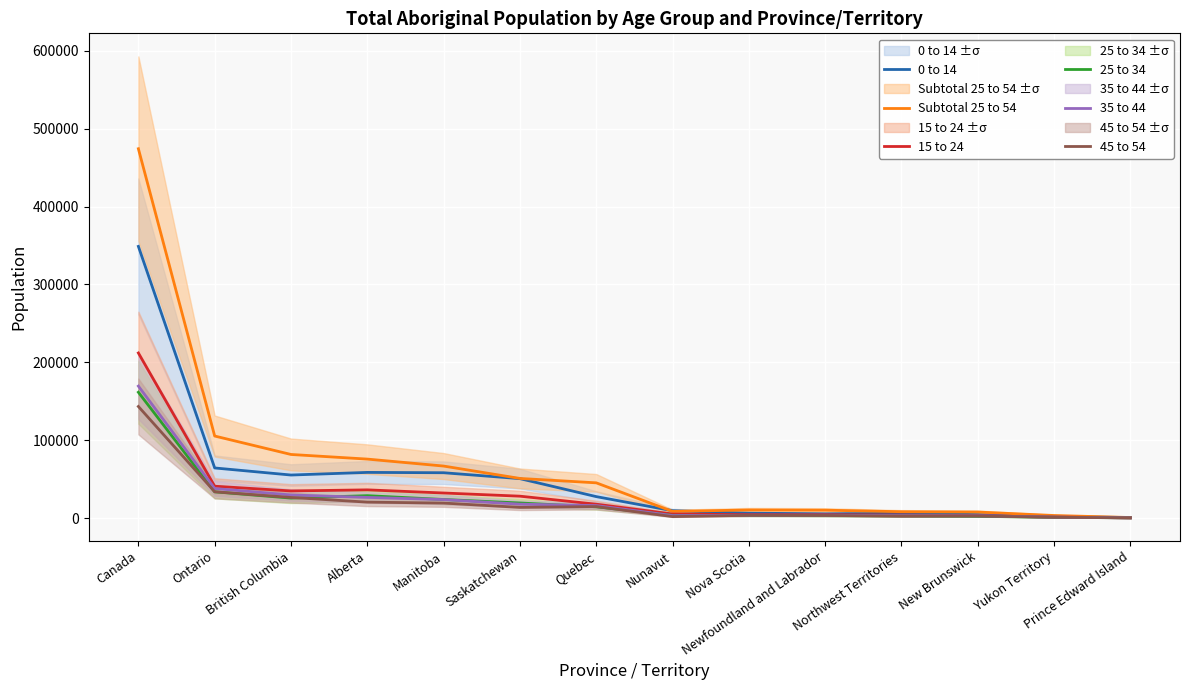

Which category has the lowest value in the 35 to 44 series?

Prince Edward Island